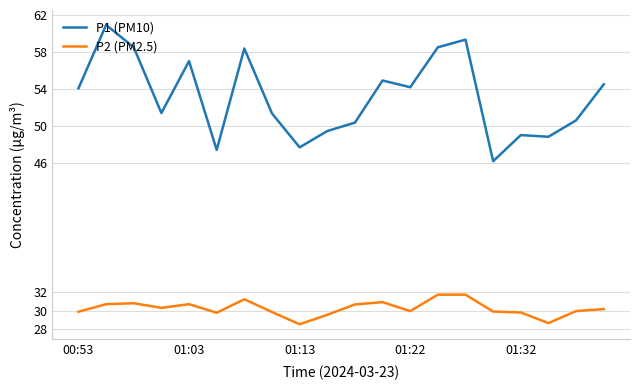

Rank the series by their average value, from highest to lowest.

P1 (PM10), P2 (PM2.5)